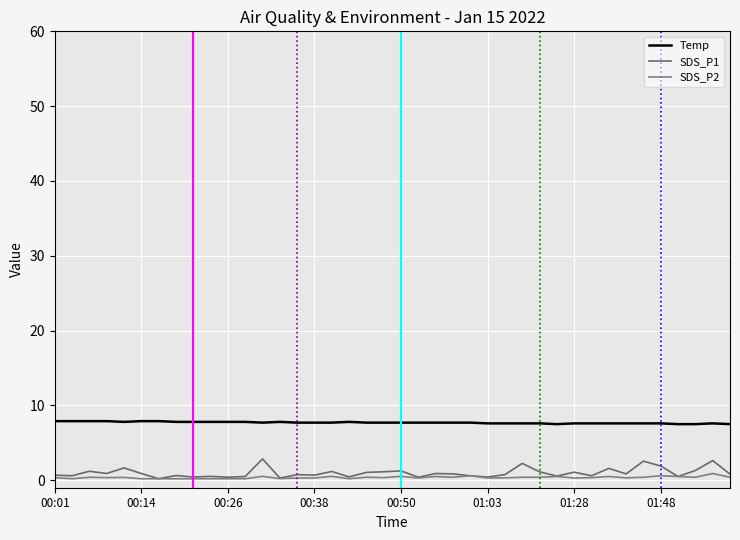

Count the number of data series in this chart.

3